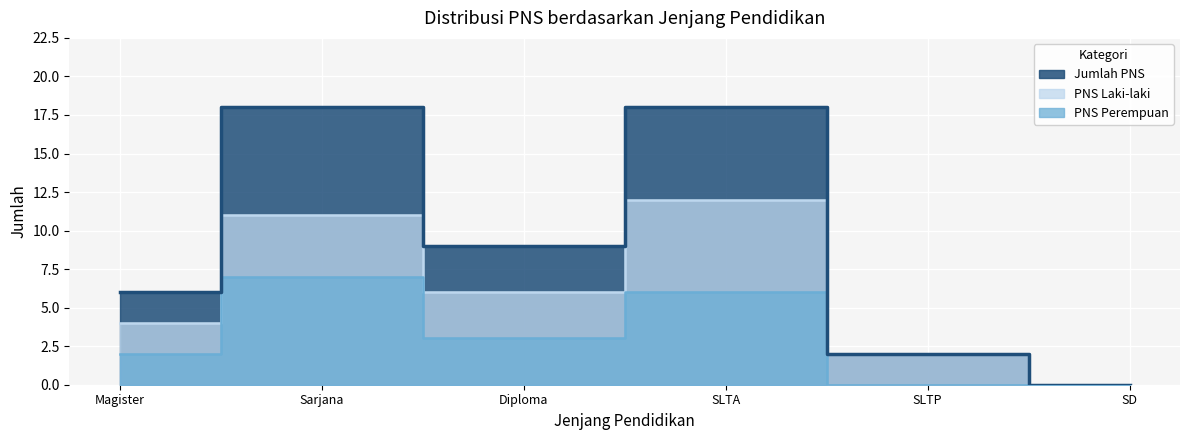

How many data points in PNS Laki-laki are above 6?

2